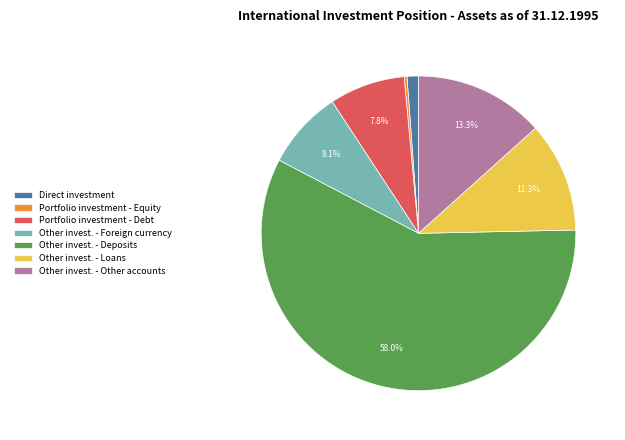

Do Other invest. - Deposits and Other invest. - Foreign currency together represent more than half of the pie?

Yes